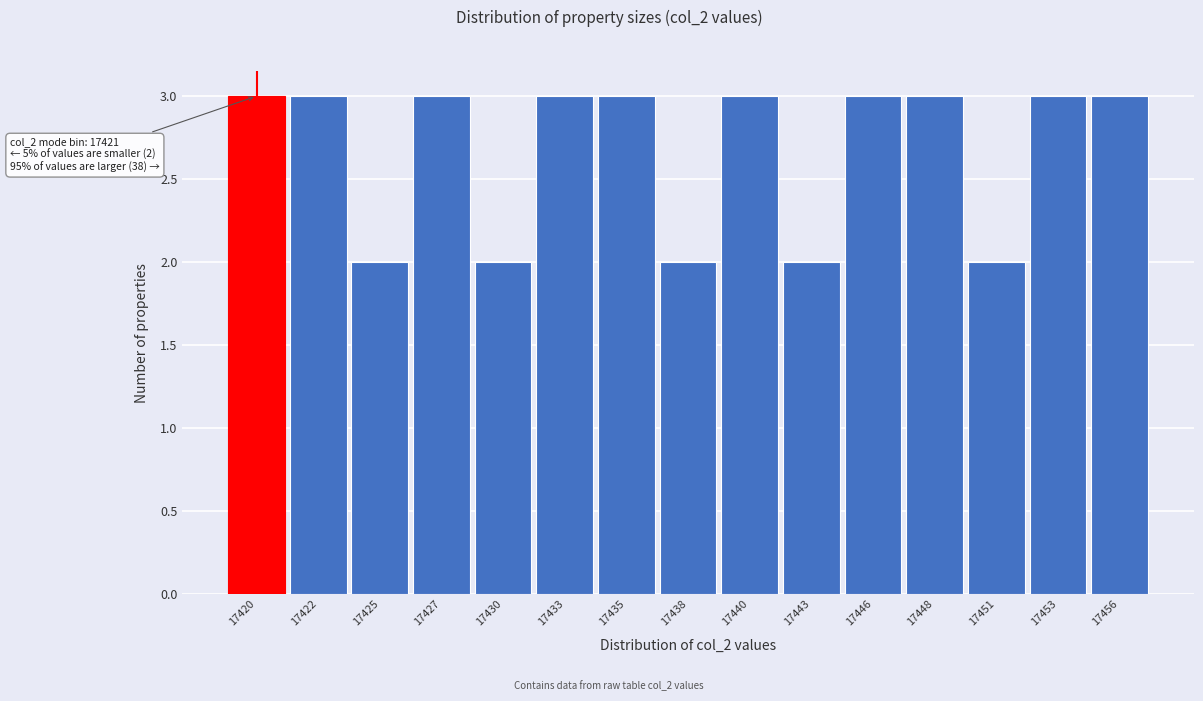

Reading right to left, what are all the values shown in this chart?

17456=3	17453=3	17451=2	17448=3	17446=3	17443=2	17440=3	17438=2	17435=3	17433=3	17430=2	17427=3	17425=2	17422=3	17420=3